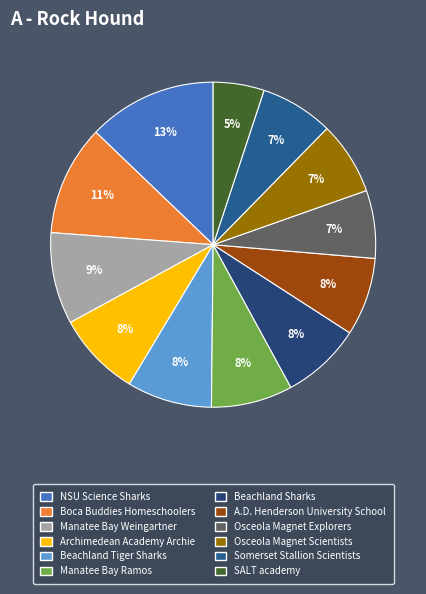

The Manatee Bay Weingartner slice represents 15% of the pie. True or false?

False